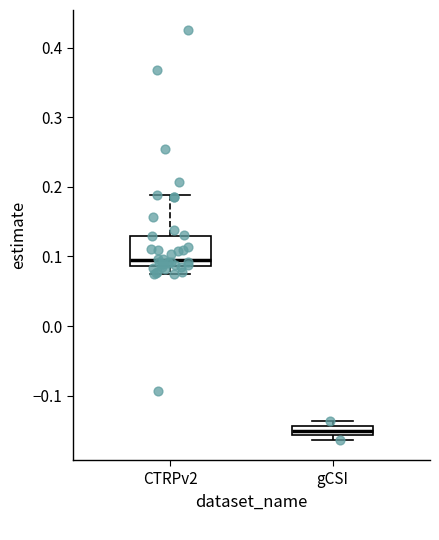

Which box's median line is the lowest?

gCSI